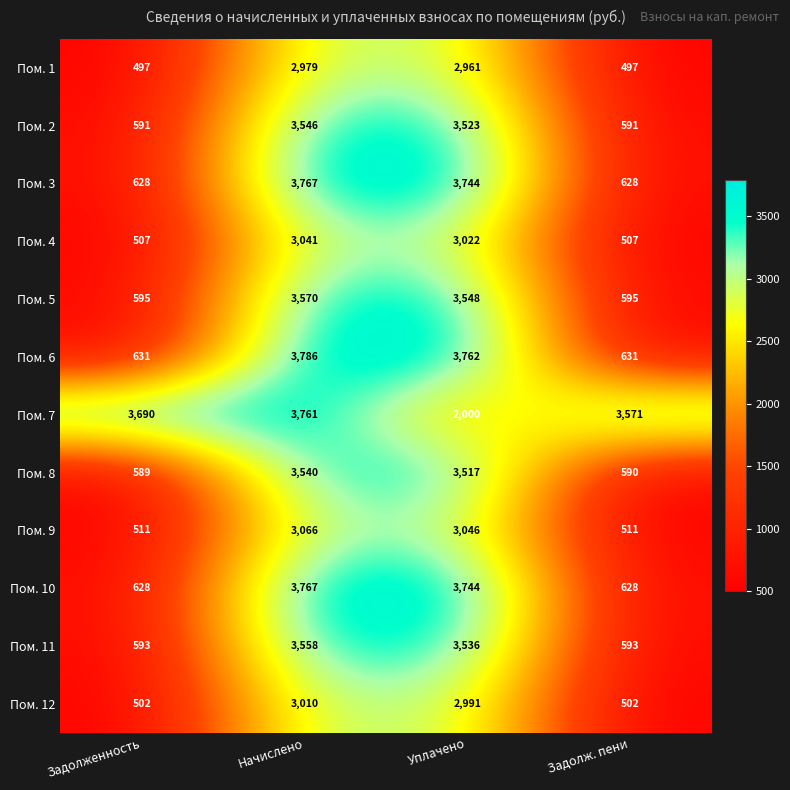

What is the greatest value displayed?

3786